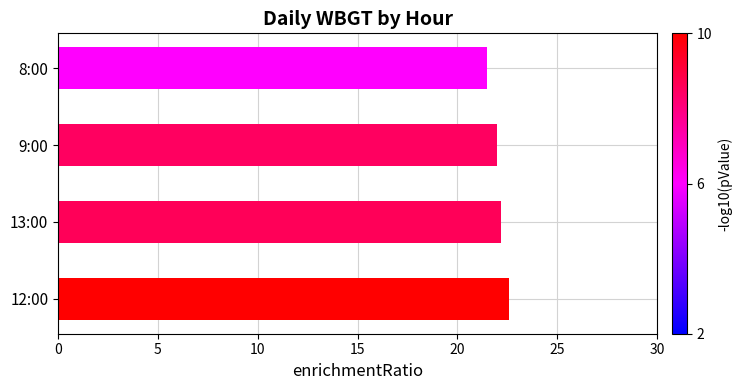

Approximately how many times larger is the value at 9:00 compared to 13:00?

1.0